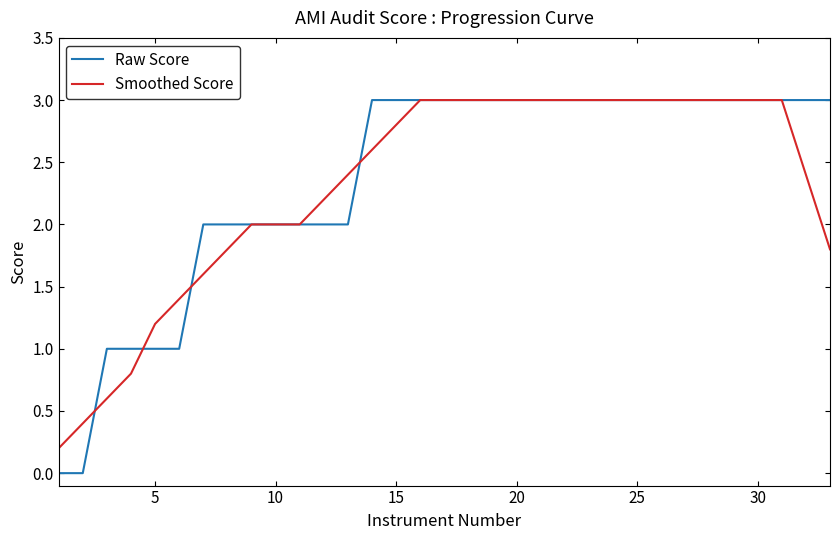

What is the highest value of the Smoothed Score series?

3.0